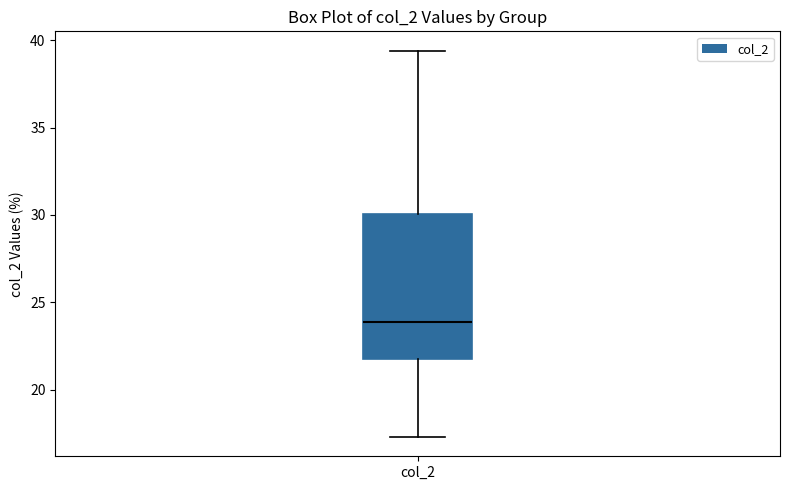

Read this box plot against the y-axis: the position of the median line, the range covered by the box, and the ends of both whiskers. The values are not printed on the chart, so give them approximately, as read against the axis.

median 24.0, box 22.0 to 30.0, whiskers 17.5 to 39.5